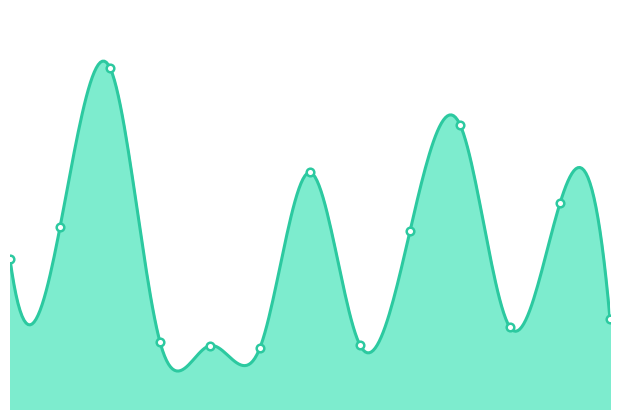

Between 273 and 113, which is larger?

273